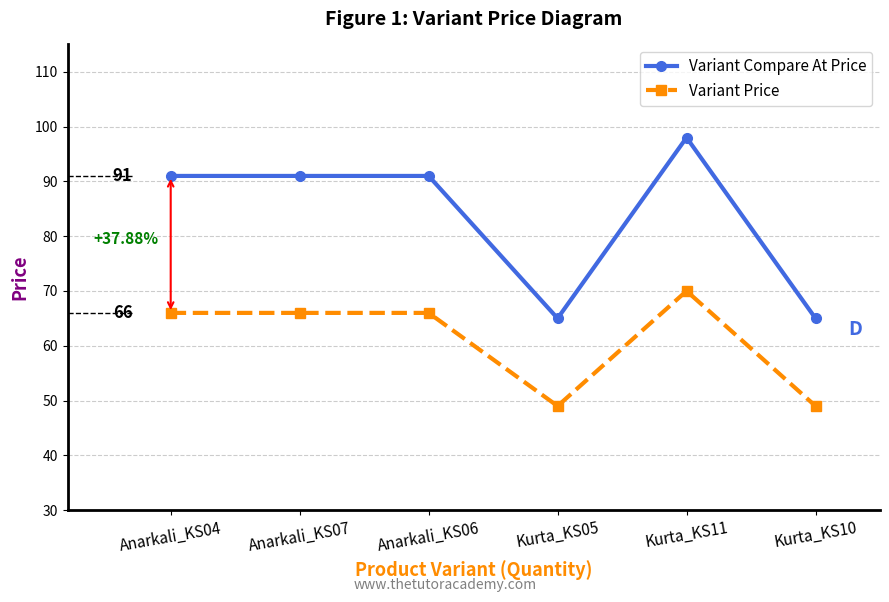

The value of Variant Price at Anarkali_KS06 is 109. True or false?

False